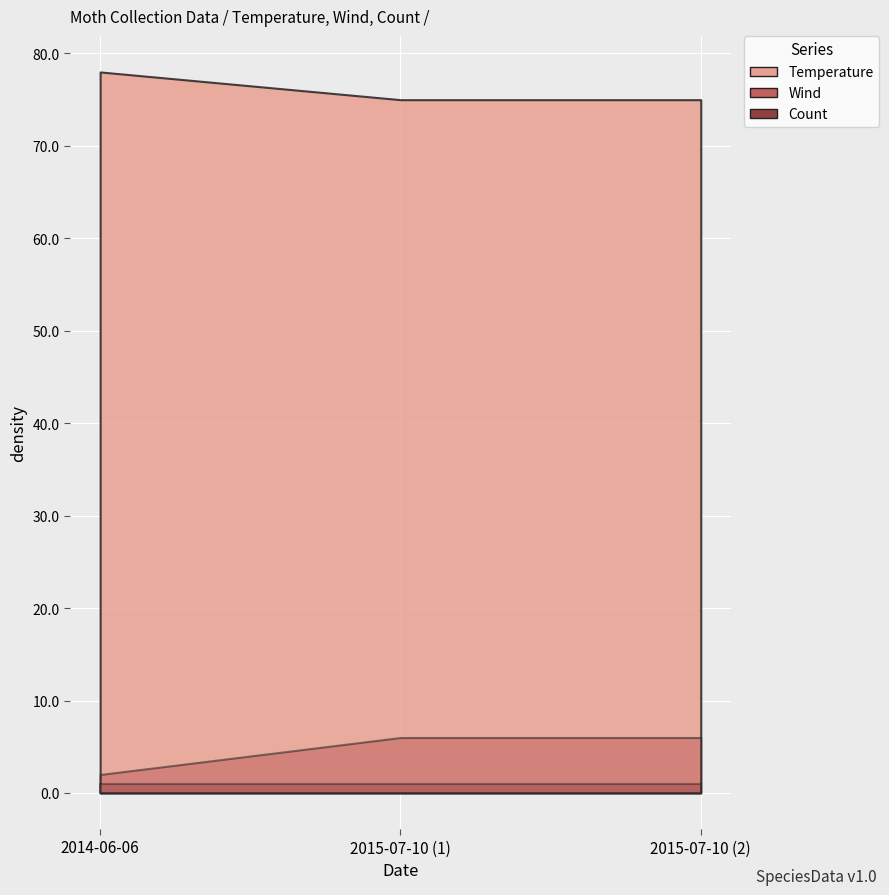

The value of Count at 2015-07-10 (1) is 2. True or false?

False